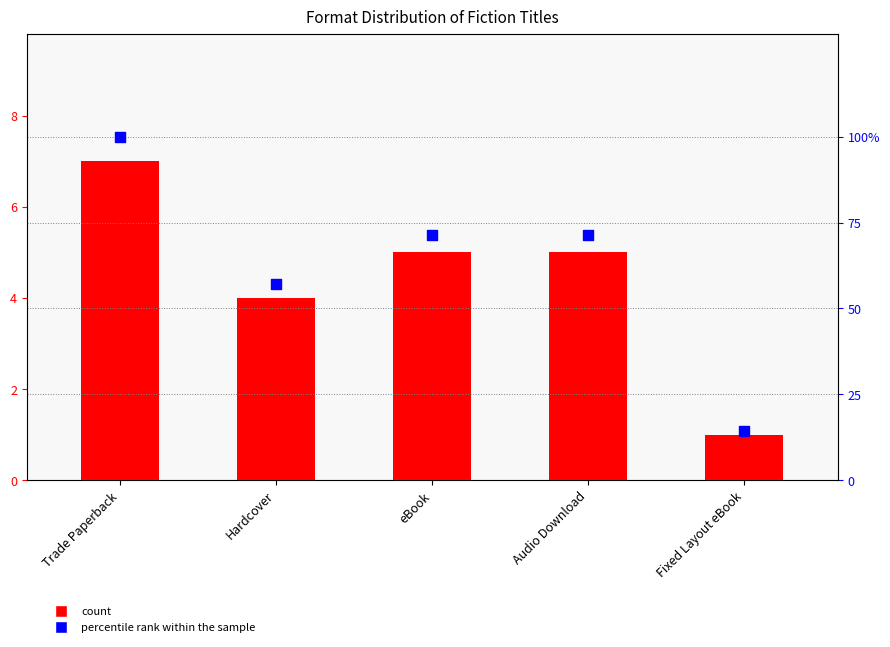

At how many categories does at least one series exceed 10?

5